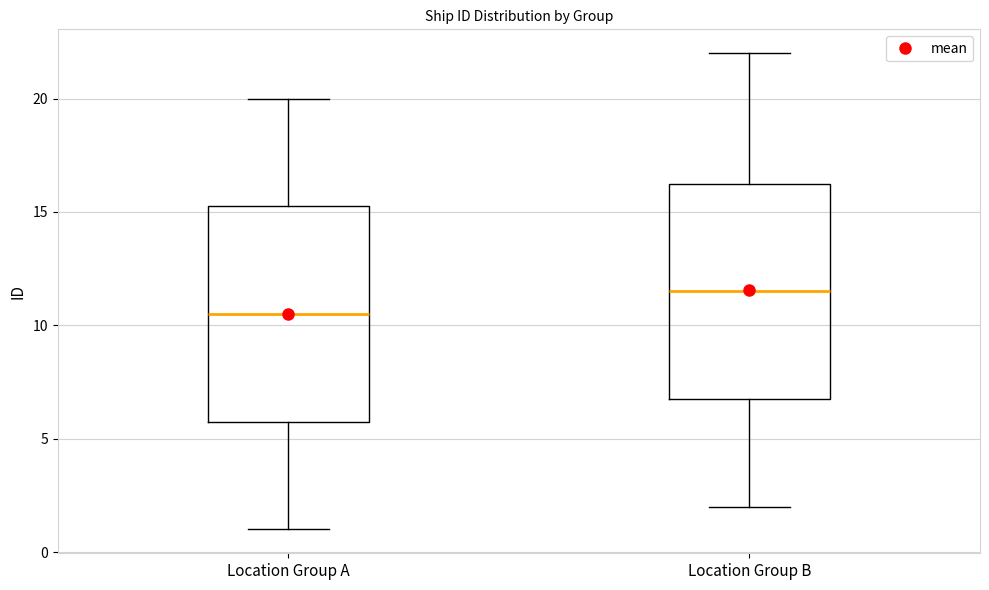

Reading left to right, transcribe this box plot: for each box, give where its median line is, the range the box spans, and where its two whiskers end, as read against the y-axis. The values are not printed on the chart, so give them approximately, as read against the axis.

Location Group A: median 10.5, box 6.0 to 15.5, whiskers 1.0 to 20.0
Location Group B: median 11.5, box 7.0 to 16.5, whiskers 2.0 to 22.0